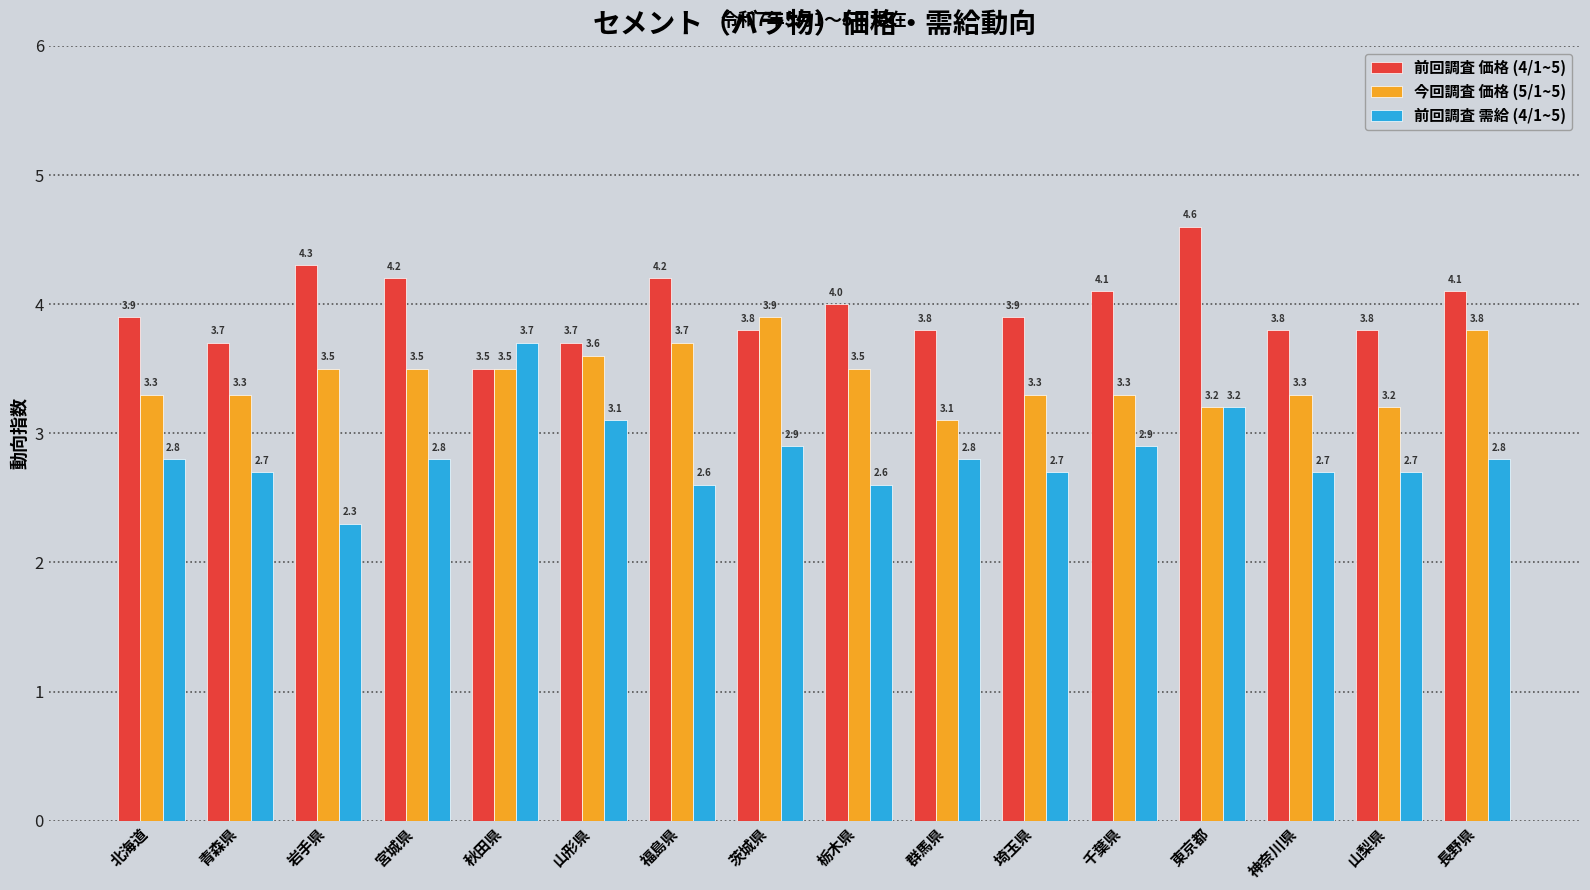

Which series changed the most between 栃木県 and 埼玉県?

今回調査 価格 (5/1~5)